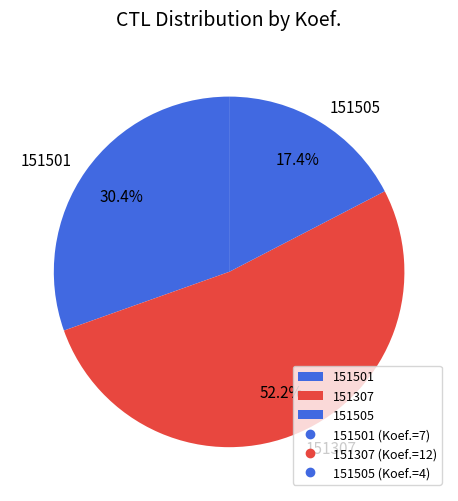

What is the smallest slice in the pie chart?

151505